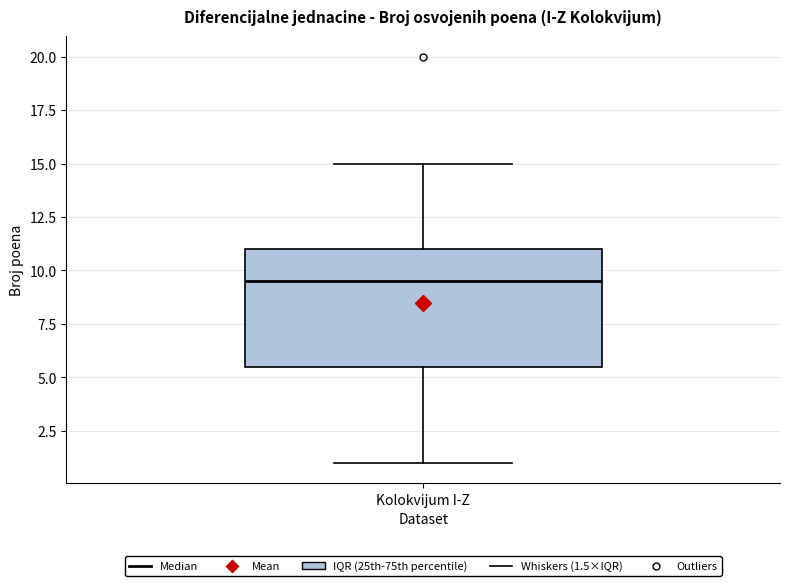

Where does the upper whisker of the box for Kolokvijum I-Z end on the y-axis? The values are not printed on the chart, so give them approximately, as read against the axis.

15.0